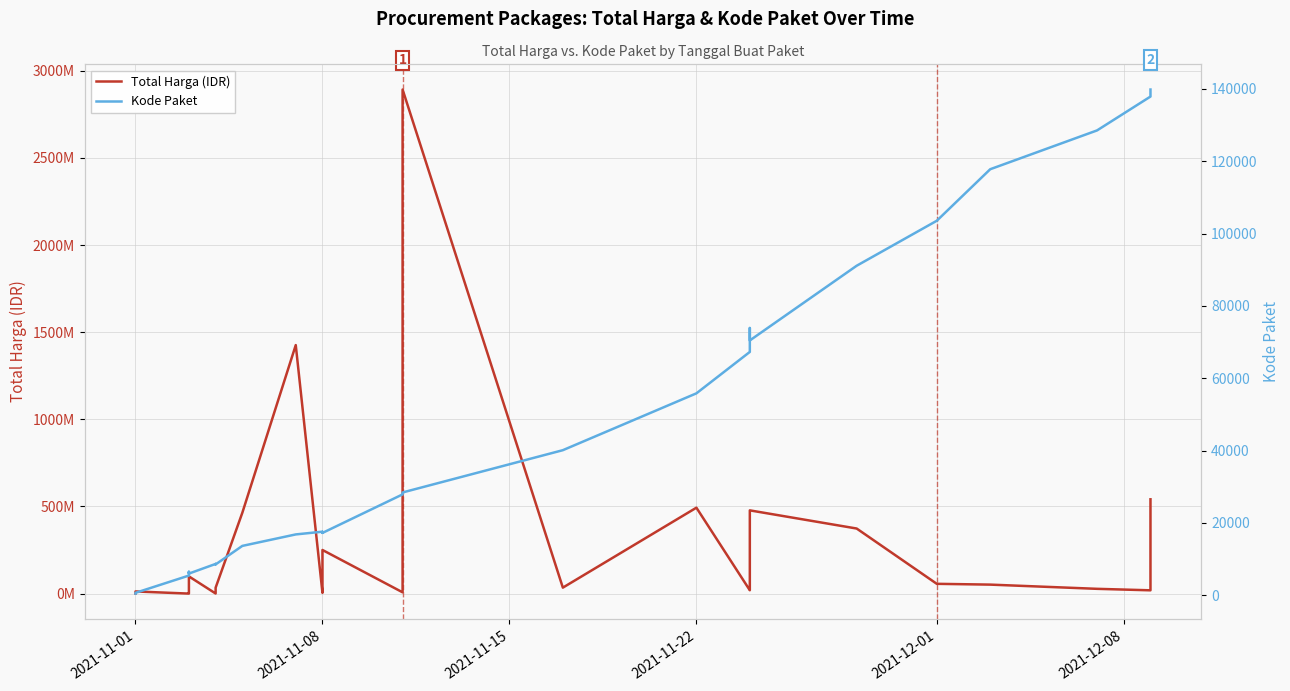

True or false: Total Harga (IDR) and Kode Paket cross at least once.

False